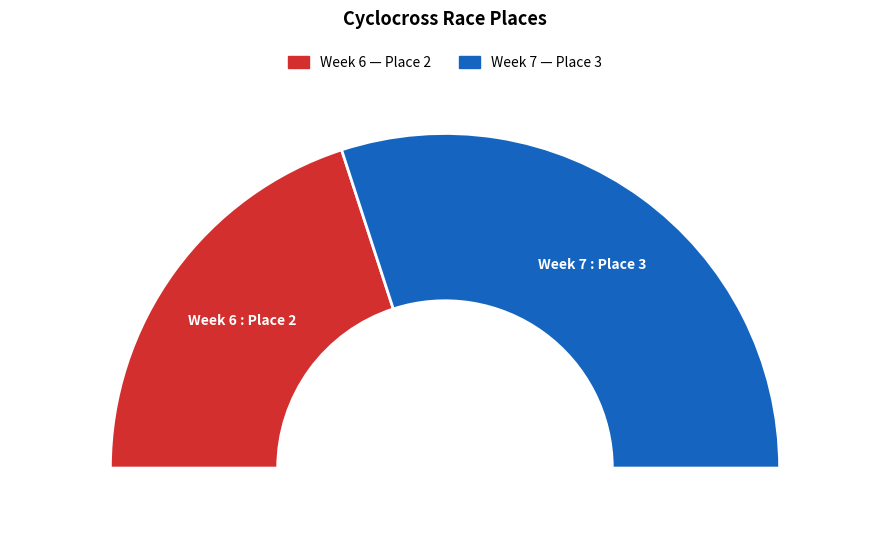

To the nearest percent, what is the difference between the FWCX Tuesday Night Cyclocross Week 7 and FWCX Tuesday Night Cyclocross Week 6 slice percentages?

20%